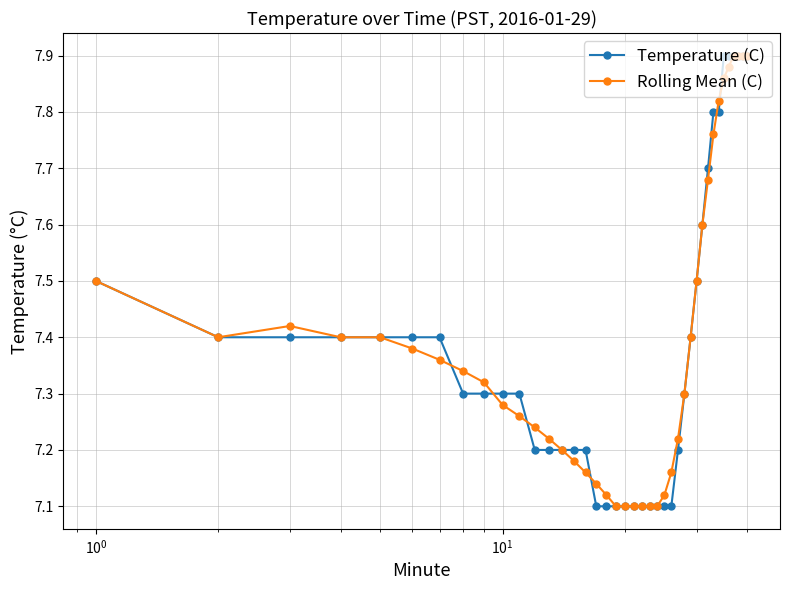

At how many categories does at least one series exceed 7?

40